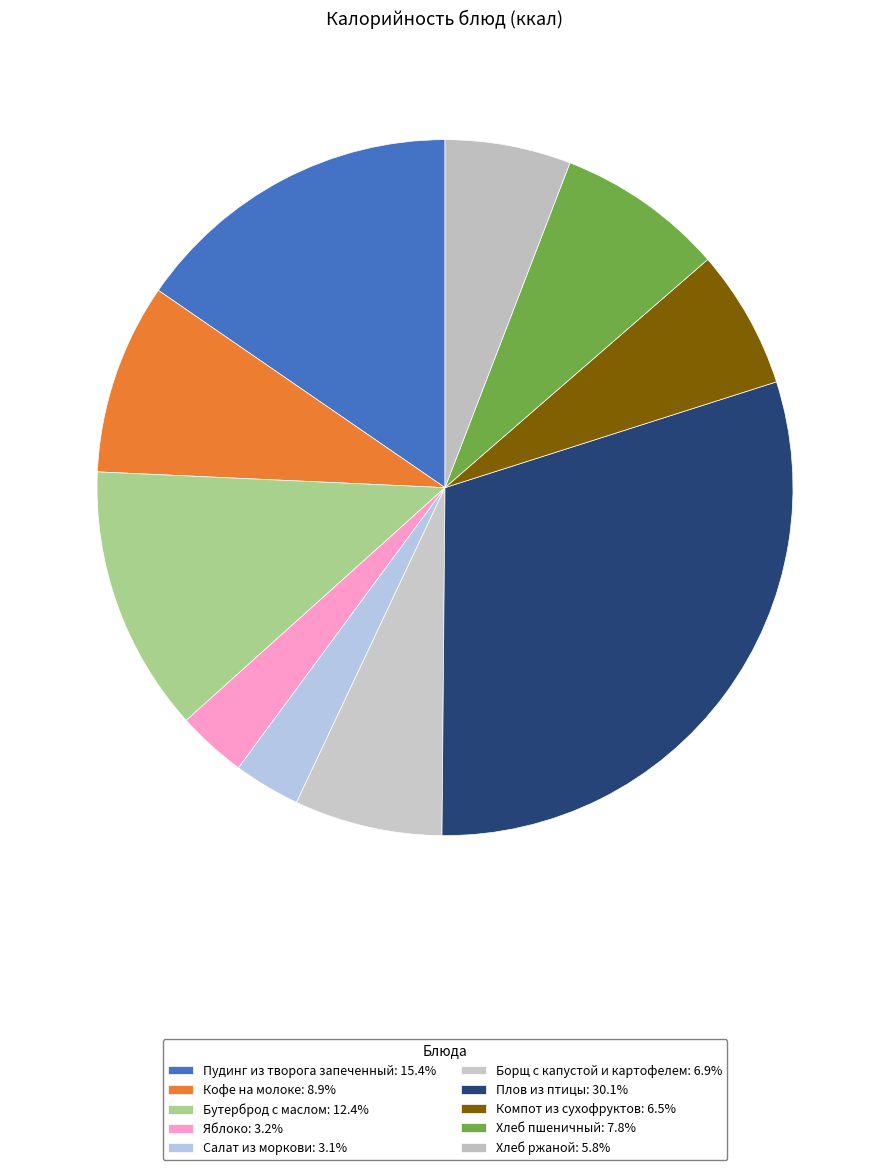

To the nearest percent, what is the combined percentage of Кофе на молоке and Яблоко?

12%